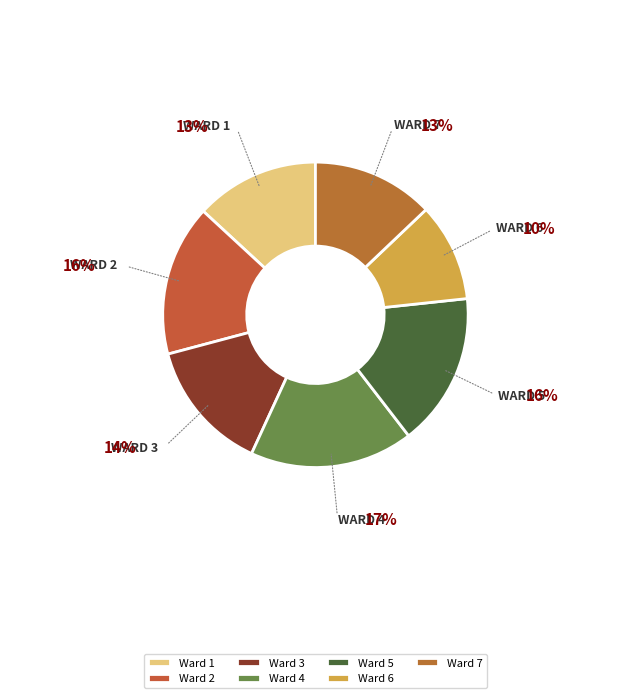

Does Ward 1 account for over 50% of the chart?

No